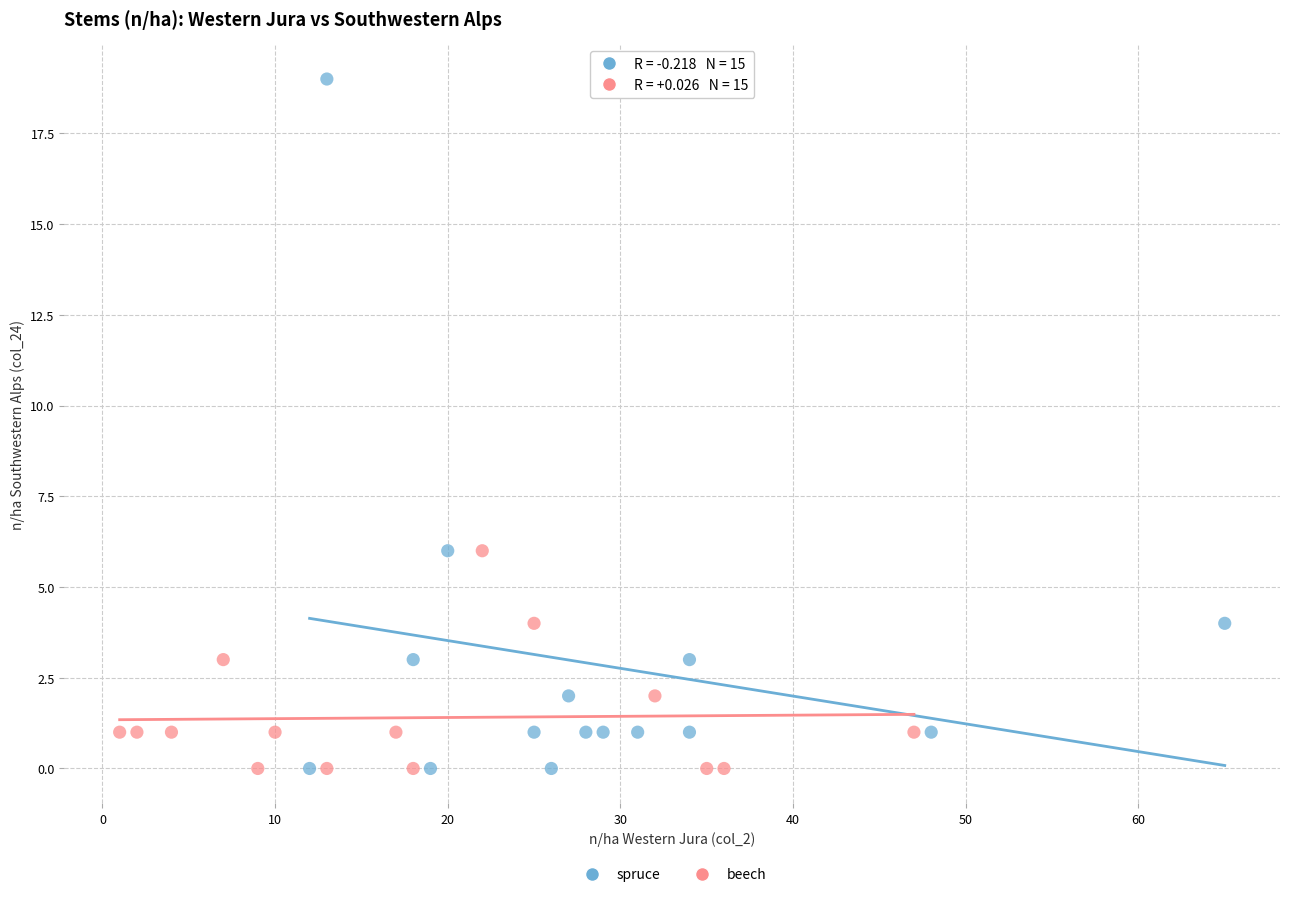

Which series has the widest spread of Y values?

spruce